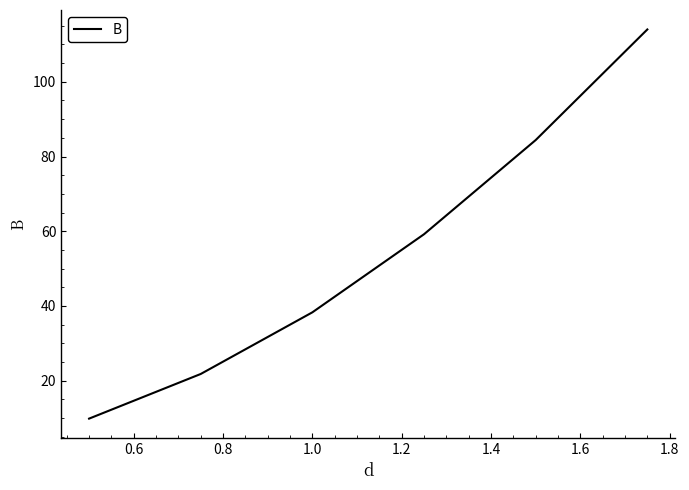

What is the difference between the second highest and second lowest values?

62.6